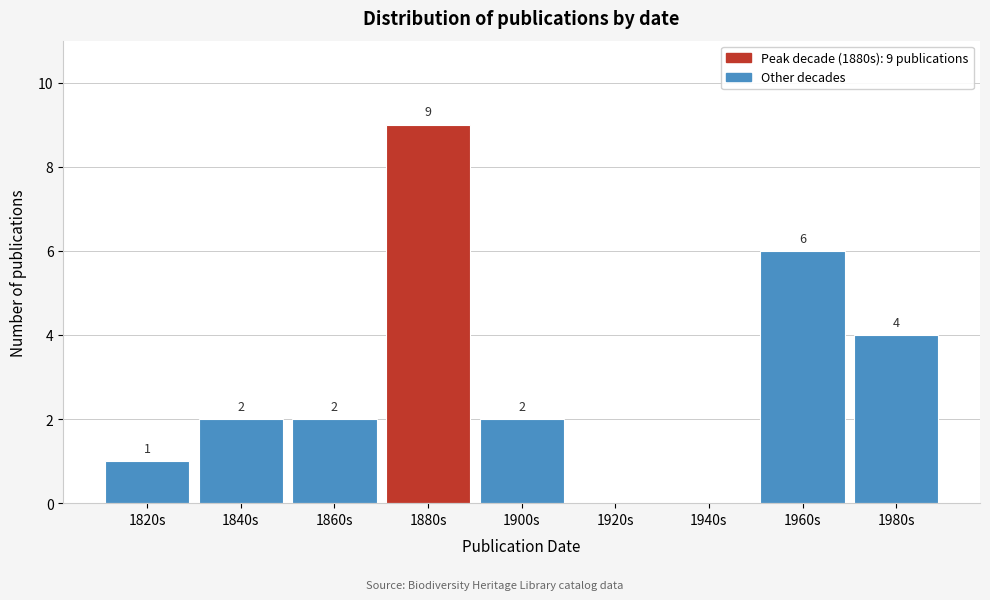

Reading right to left, transcribe all the data shown in this chart.

1980s=4	1960s=6	1940s=0	1920s=0	1900s=2	1880s=9	1860s=2	1840s=2	1820s=1